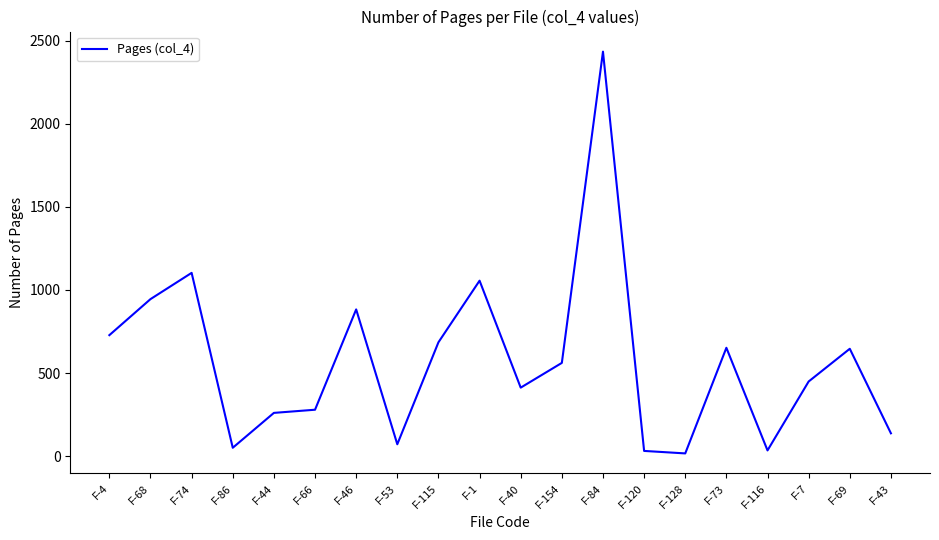

What is the difference between the values at F-43 and F-116?

103